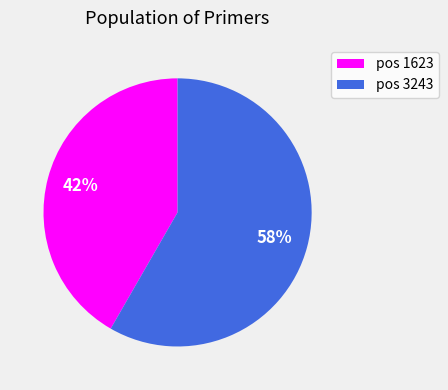

To the nearest percent, what is the average slice percentage?

50%